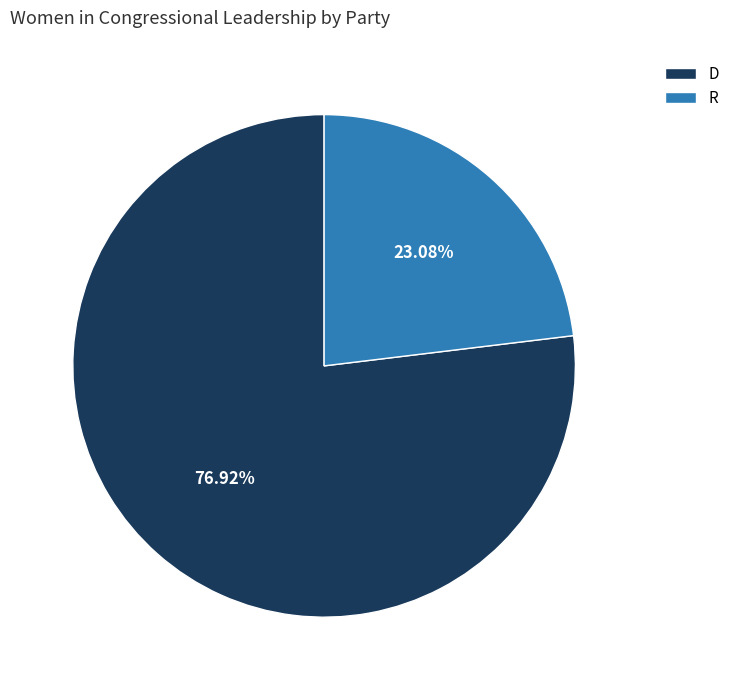

Does any single category account for the majority?

Yes